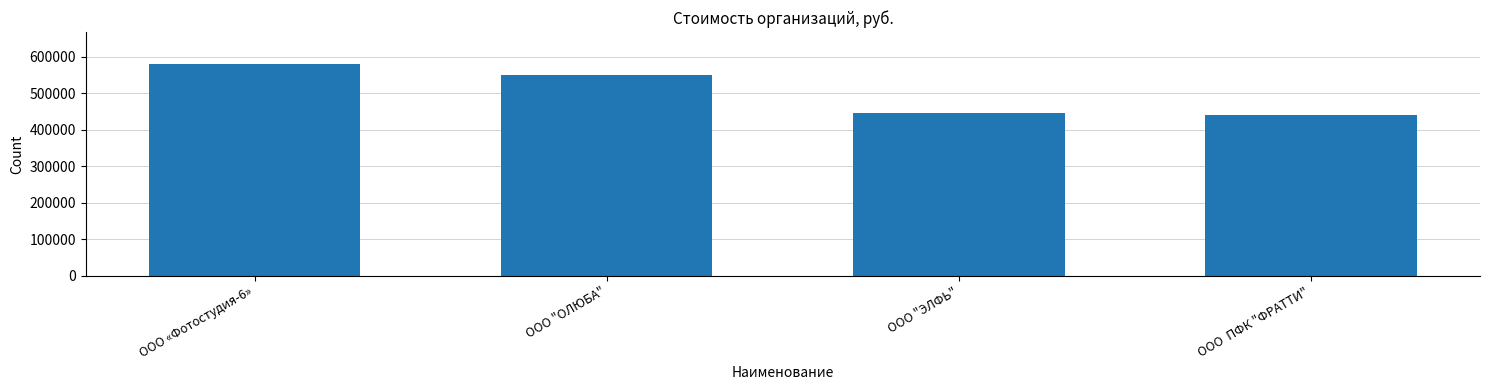

What is the label of the 2nd bar from the left?

ООО "ОЛЮБА"